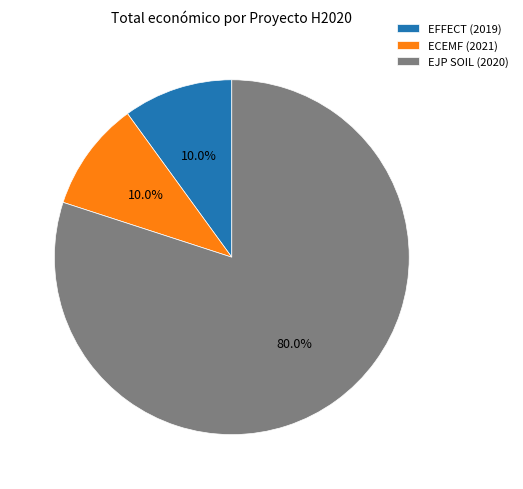

Which category has the biggest portion of the pie?

EJP SOIL (2020)